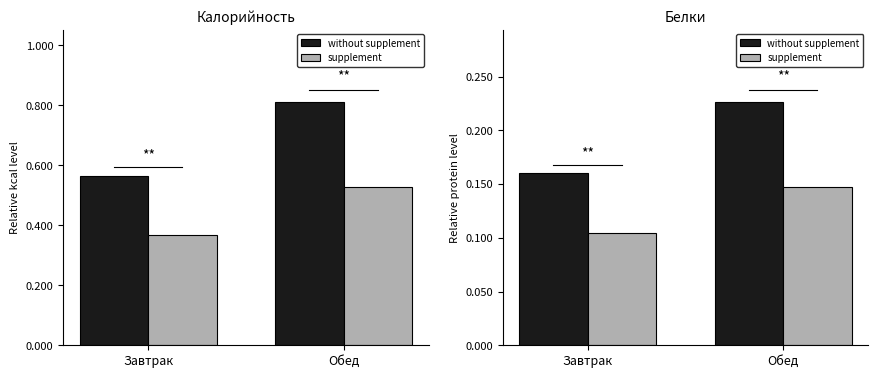

Which label corresponds to the largest value in the chart?

Обед